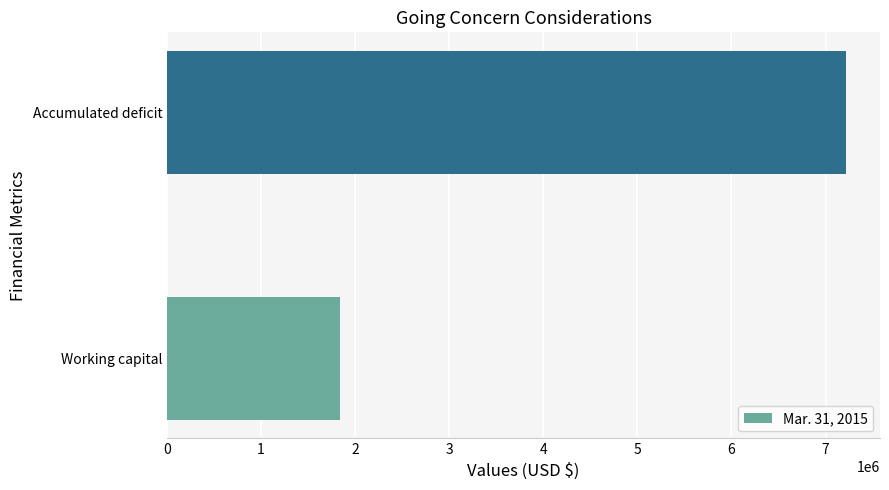

List the labels in order of value, smallest first.

Working capital, Accumulated deficit